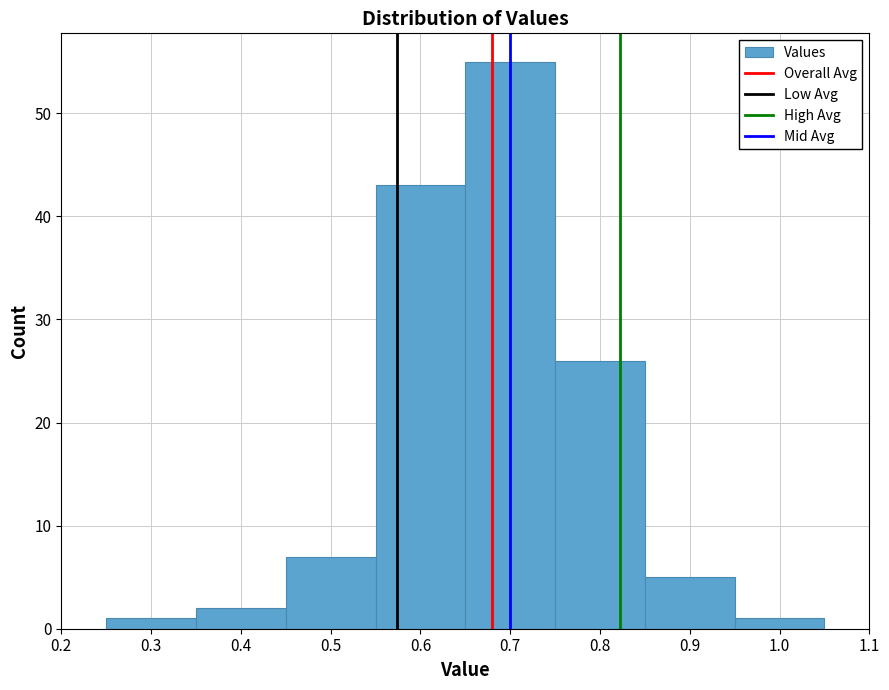

Over which range of the x-axis is the bar tallest?

0.65 to 0.75